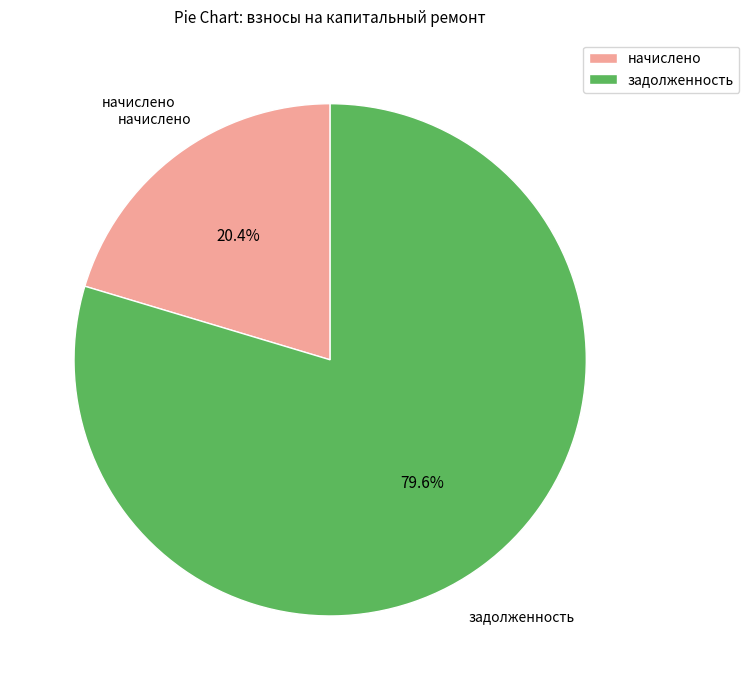

Count the number of slices in the pie.

2